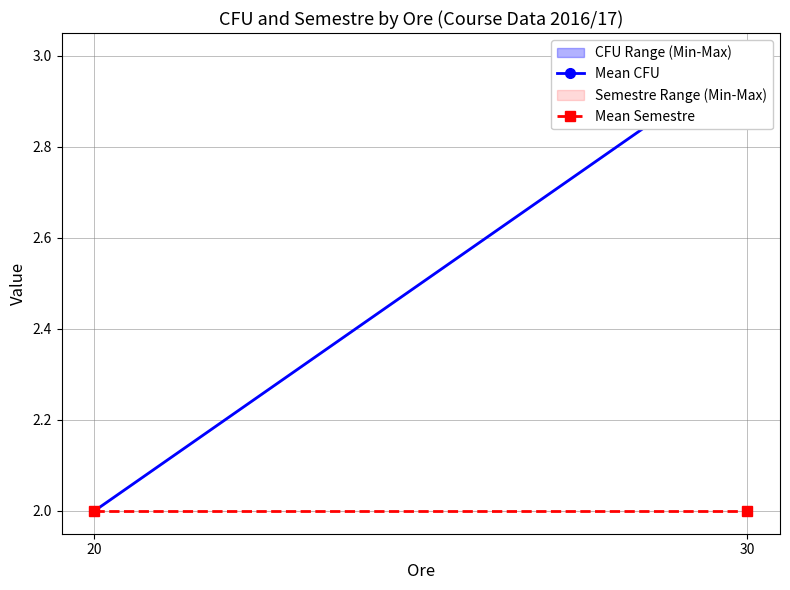

Reading left to right, extract all data points from this chart.

Mean CFU: 2	3
Mean Semestre: 2	2